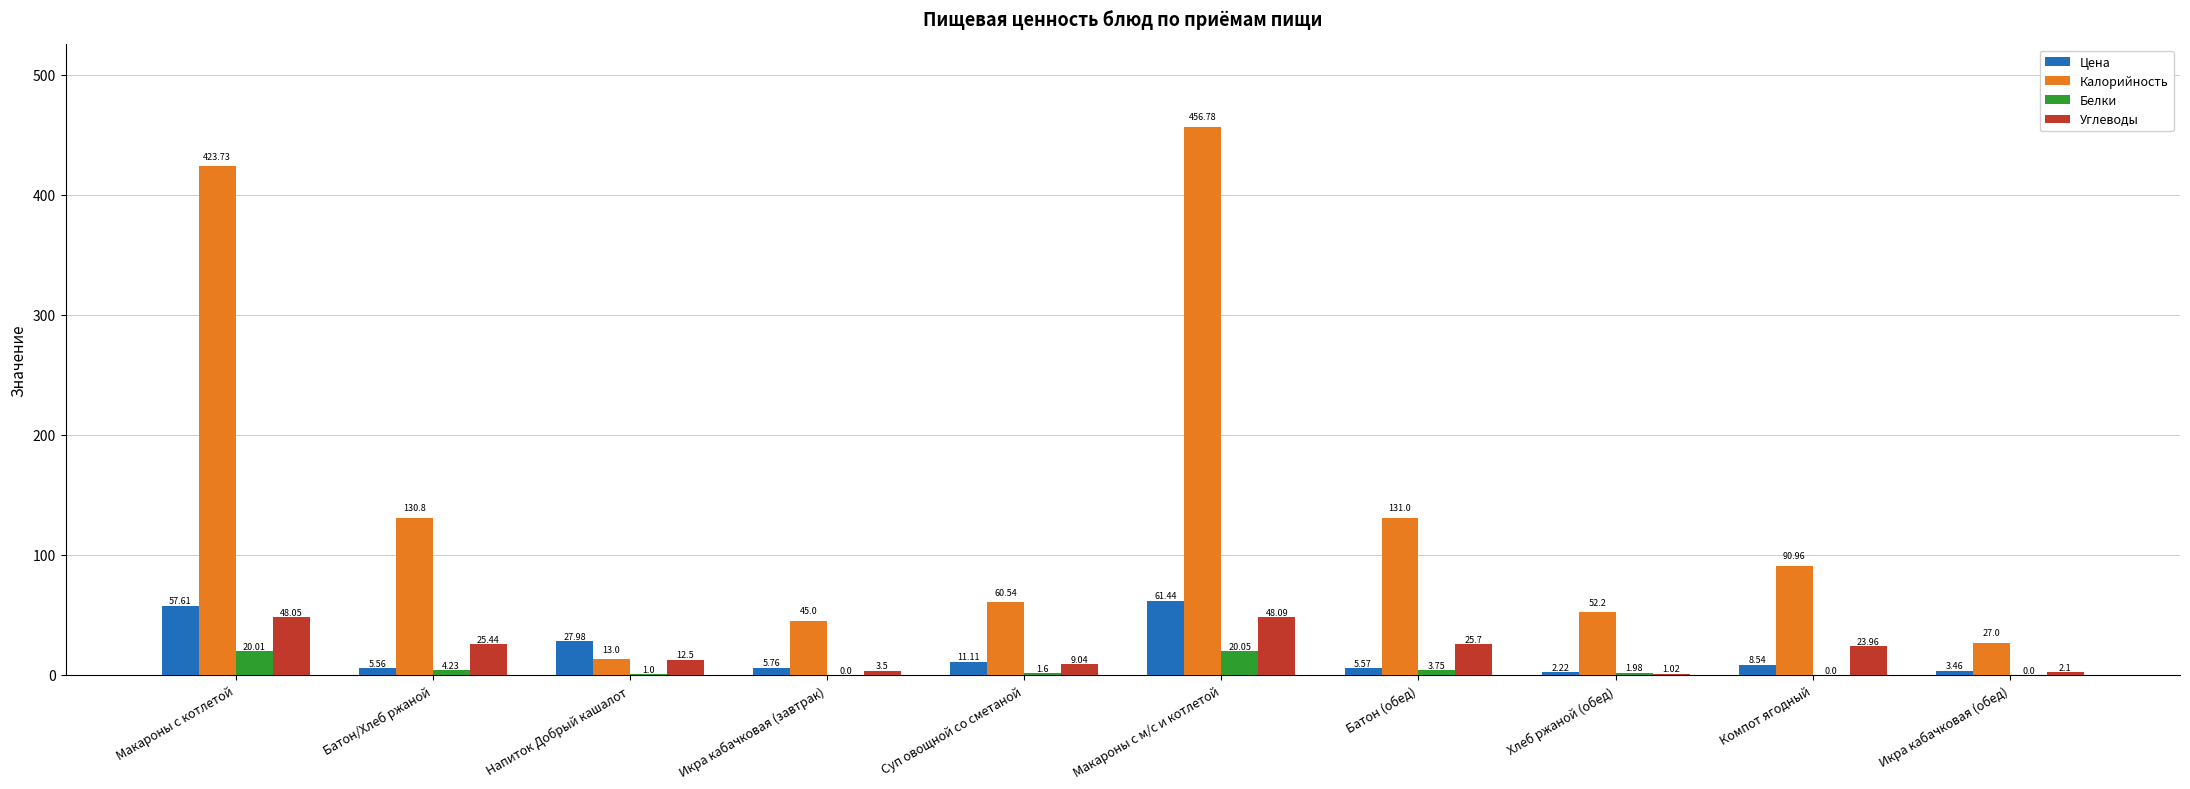

True or false: Калорийность has a value of 27.0 at Икра кабачковая (обед).

True